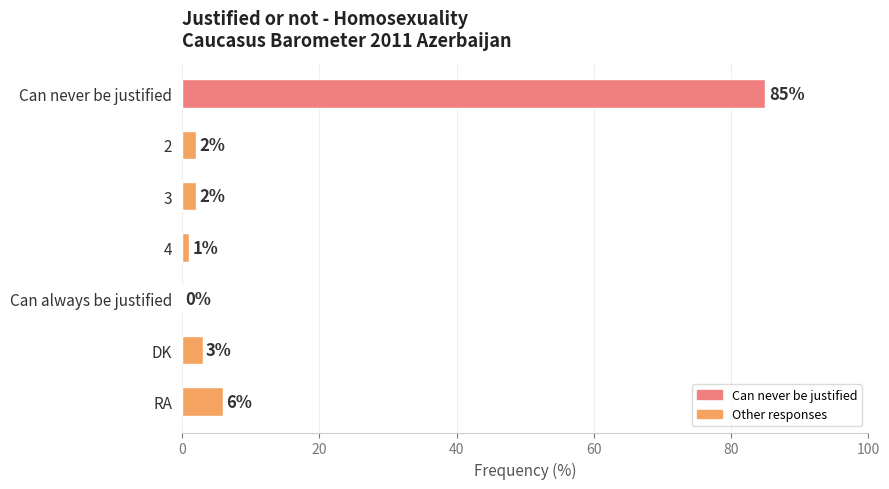

What is the ratio of the value at RA to the value at 3?

3.0